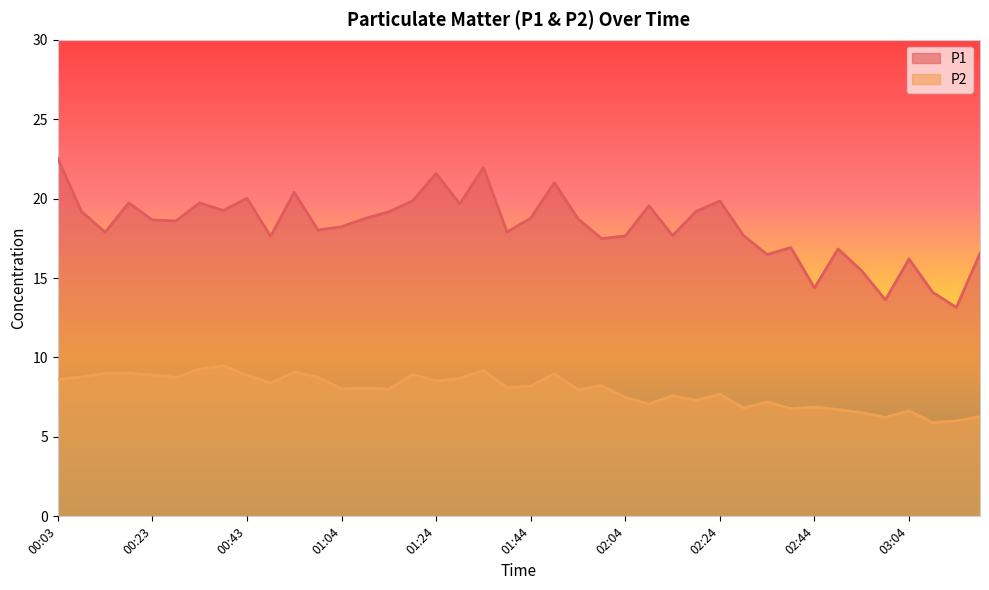

Reading left to right, what are all the values shown in this chart?

P1: 22.5	19.2	17.9	19.7	18.6	18.6	19.7	19.2	20.0	17.6	20.4	18.0	18.2	18.8	19.2	19.9	21.6	19.7	21.9	17.9	18.8	21.0	18.7	17.5	17.6	19.6	17.7	19.2	19.9	17.7	16.5	16.9	14.4	16.8	15.4	13.6	16.2	14.1	13.2	16.6
P2: 8.6	8.8	9.0	9.0	8.9	8.8	9.3	9.5	8.9	8.4	9.1	8.8	8.0	8.1	8.0	8.9	8.5	8.7	9.2	8.1	8.2	9.0	8.0	8.2	7.5	7.1	7.6	7.3	7.7	6.8	7.2	6.8	6.9	6.7	6.5	6.2	6.7	5.9	6.0	6.3